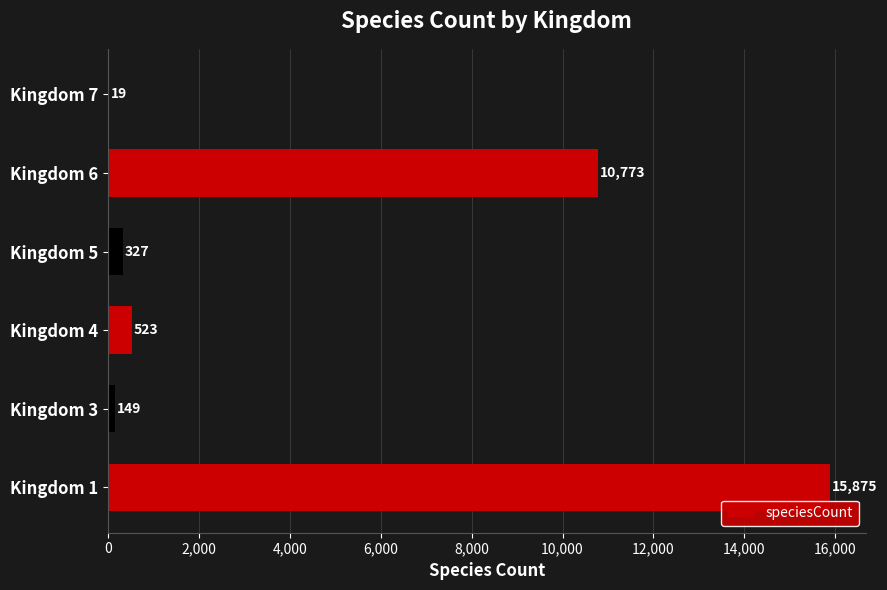

What is the average value?

4611